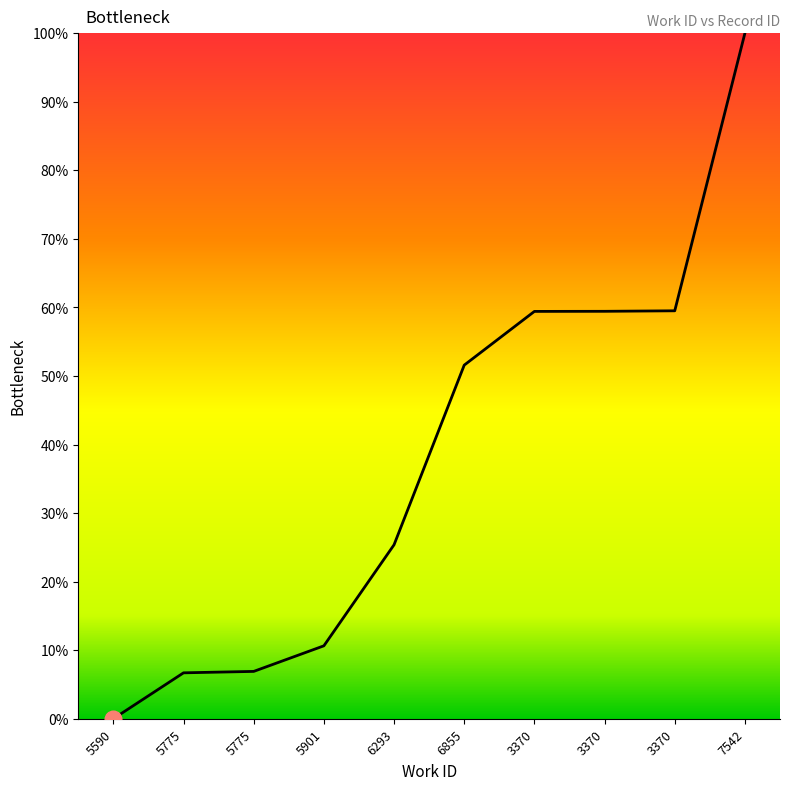

Where does the data first go above 51?

6855